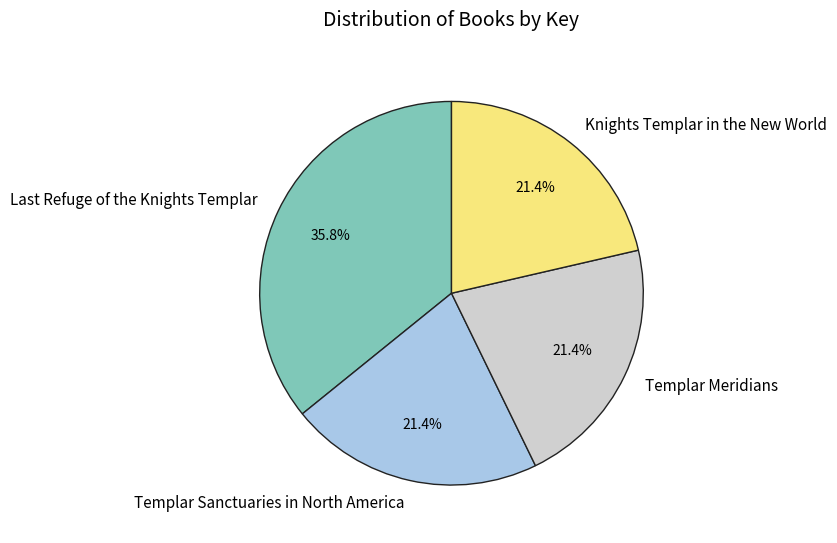

How many segments does this pie chart have?

4